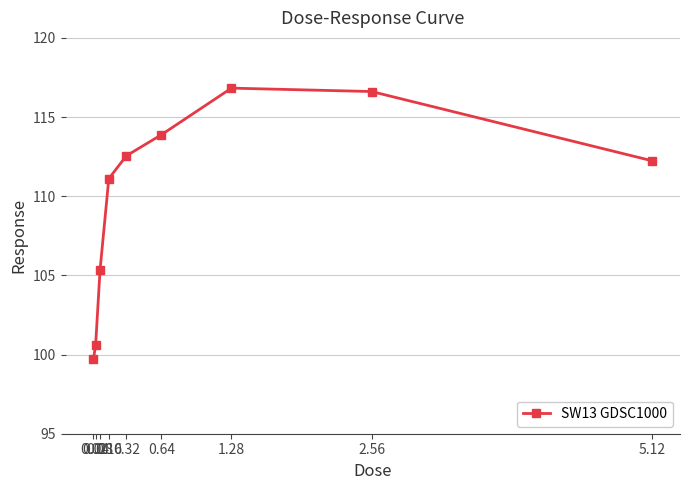

True or false: the data has more than 1 interior local peaks.

False